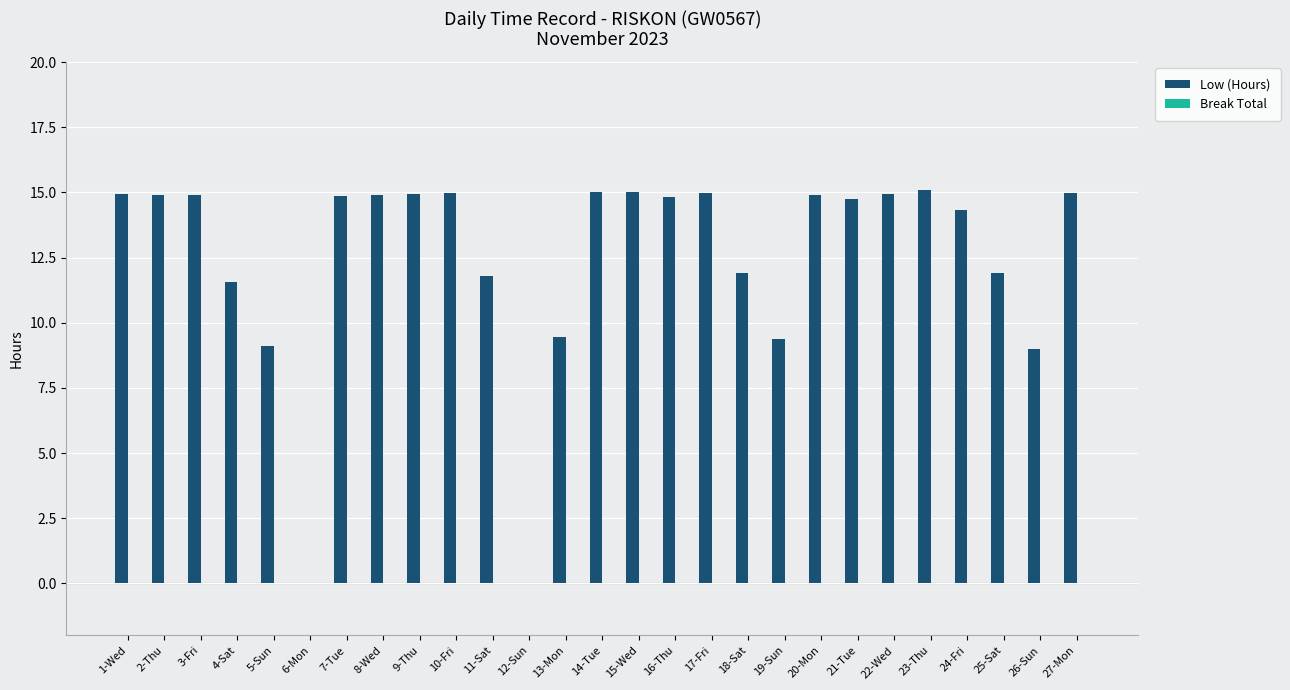

Is it true that the value at 8-Wed is 14.9?

True